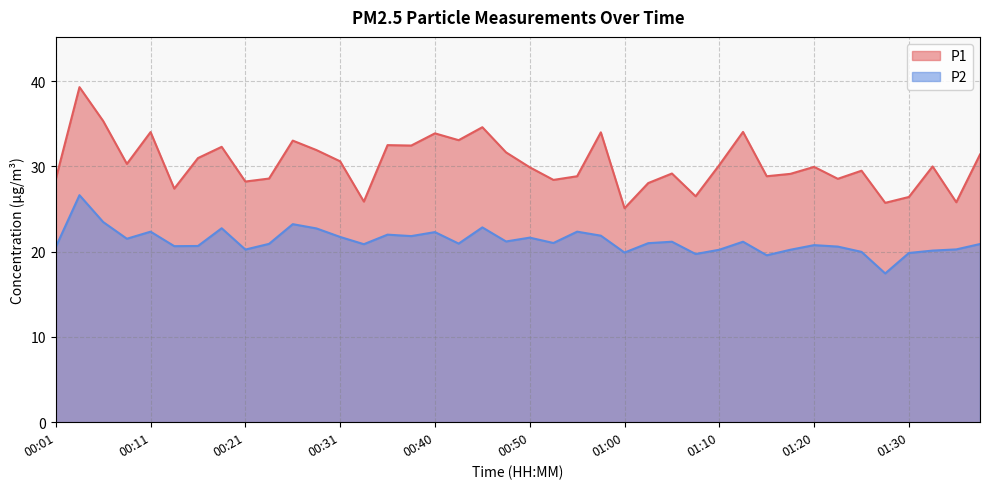

Between 00:53 and 01:05, which series saw the biggest shift?

P1